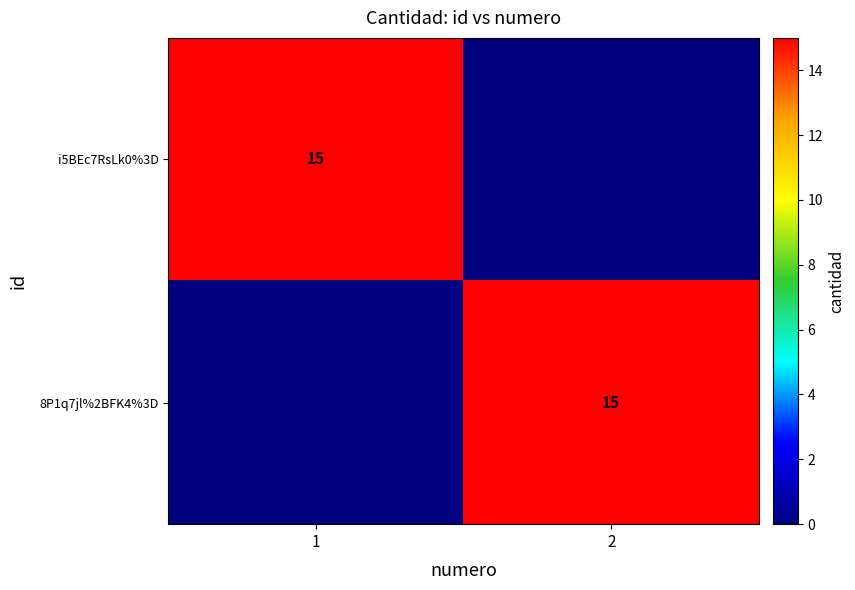

Is it true that 8P1q7jl%2BFK4%3D equals 22 at 2?

False